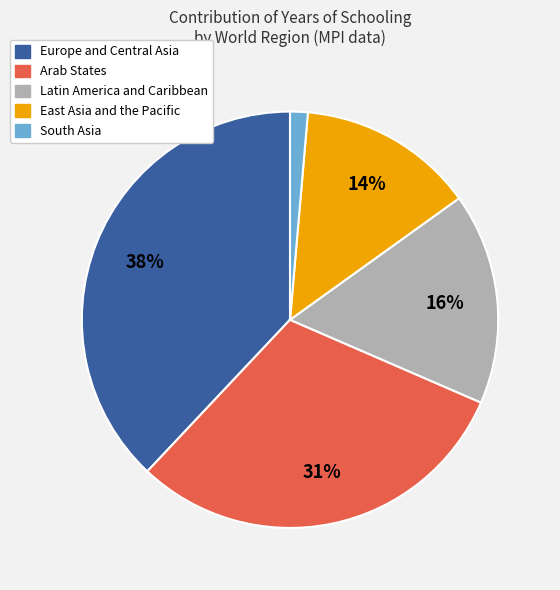

To the nearest percent, what is the average slice percentage?

20%